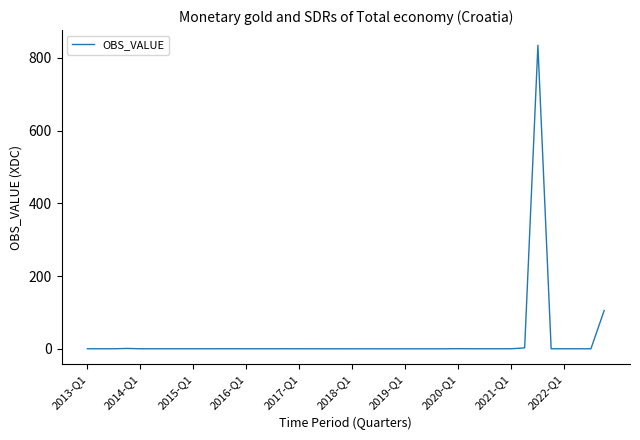

What is the difference between the maximum and minimum values?

834.5